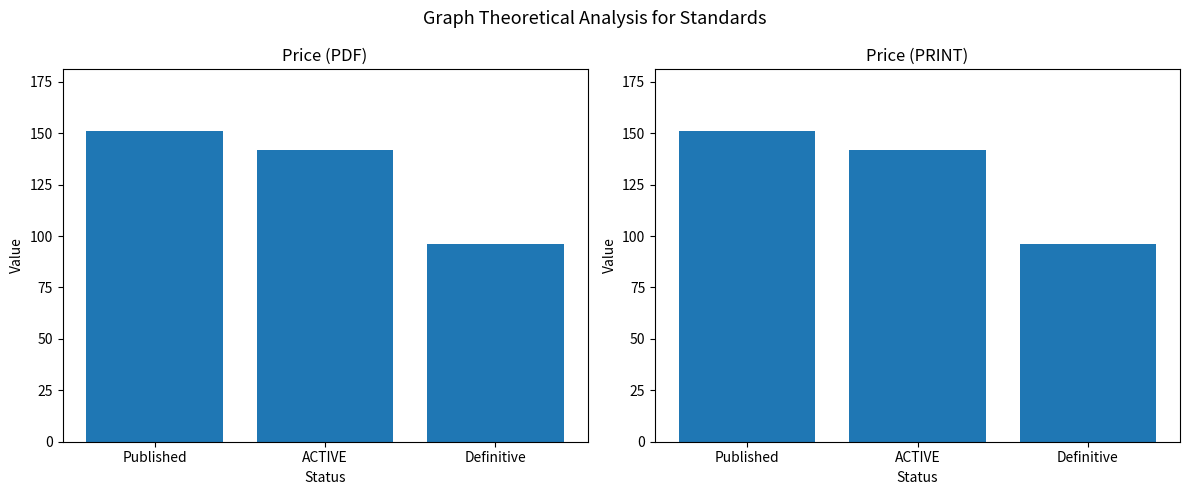

Which series has the widest spread of values?

Price (PDF)